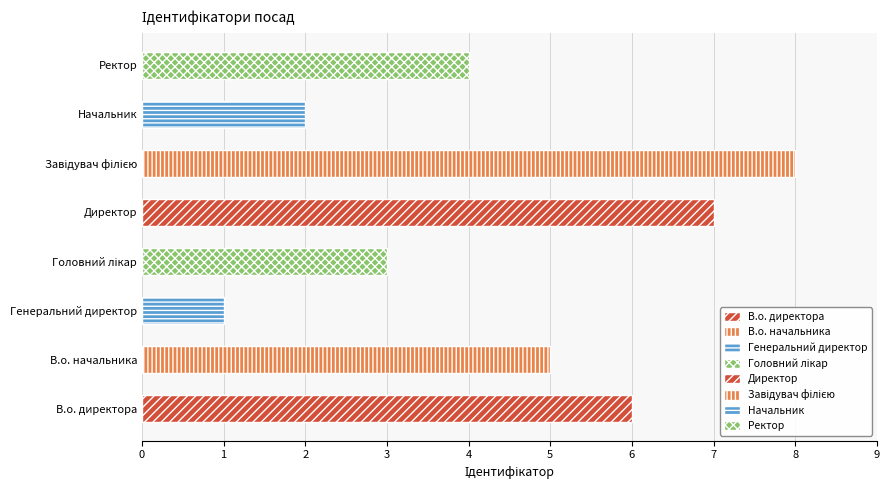

What is the label of the 4th bar from the left?

Головний лікар